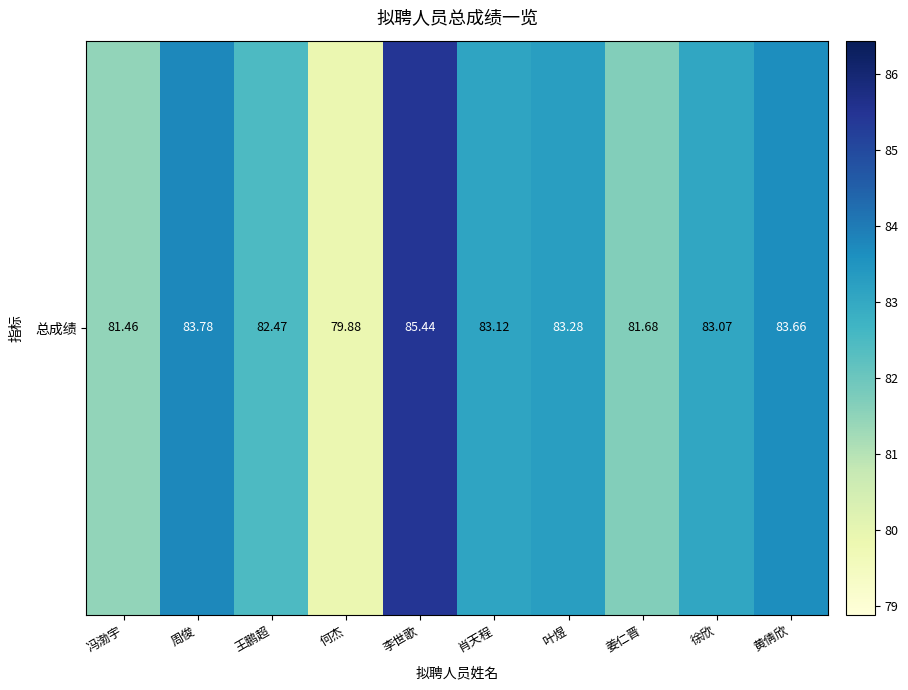

At which label is the value closest to 82?

姜仁晋